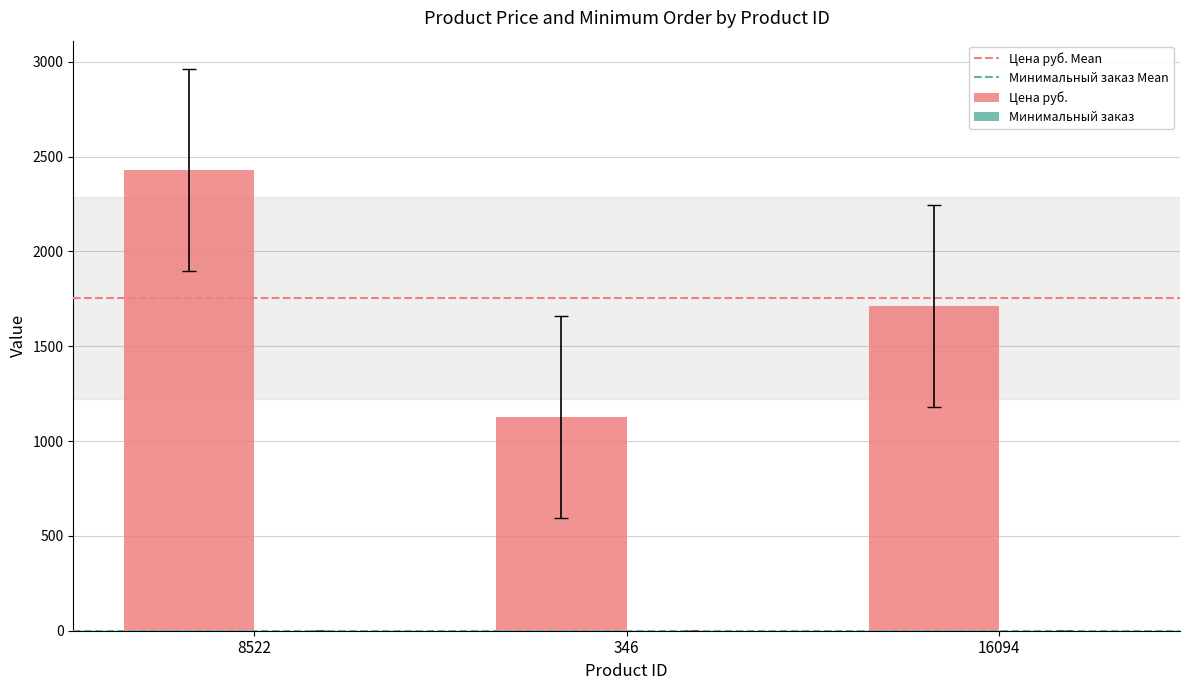

What is the maximum value shown in the chart?

2430